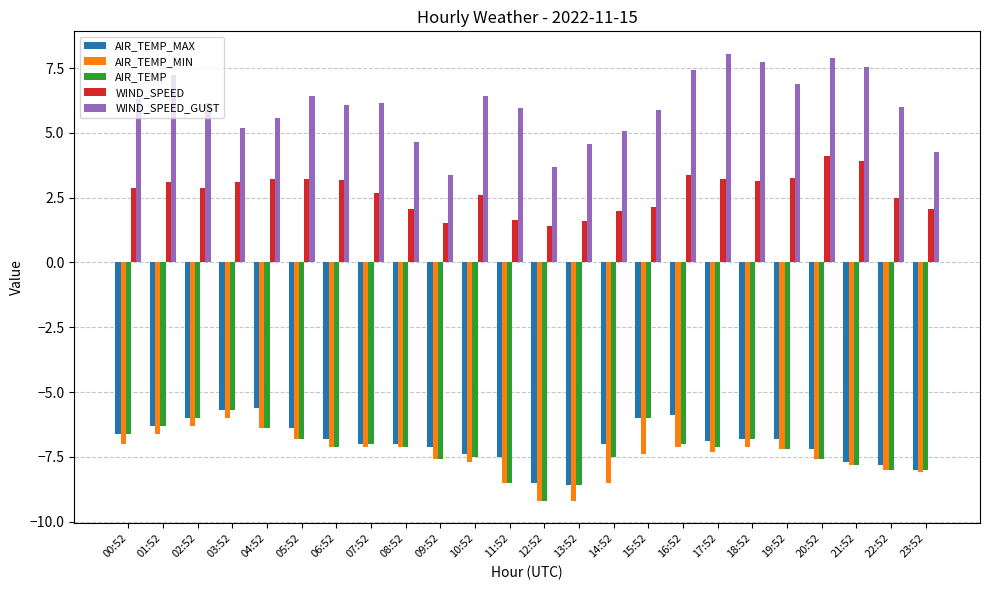

What is the difference between the AIR_TEMP_MAX values at 12:52 and 21:52?

0.8